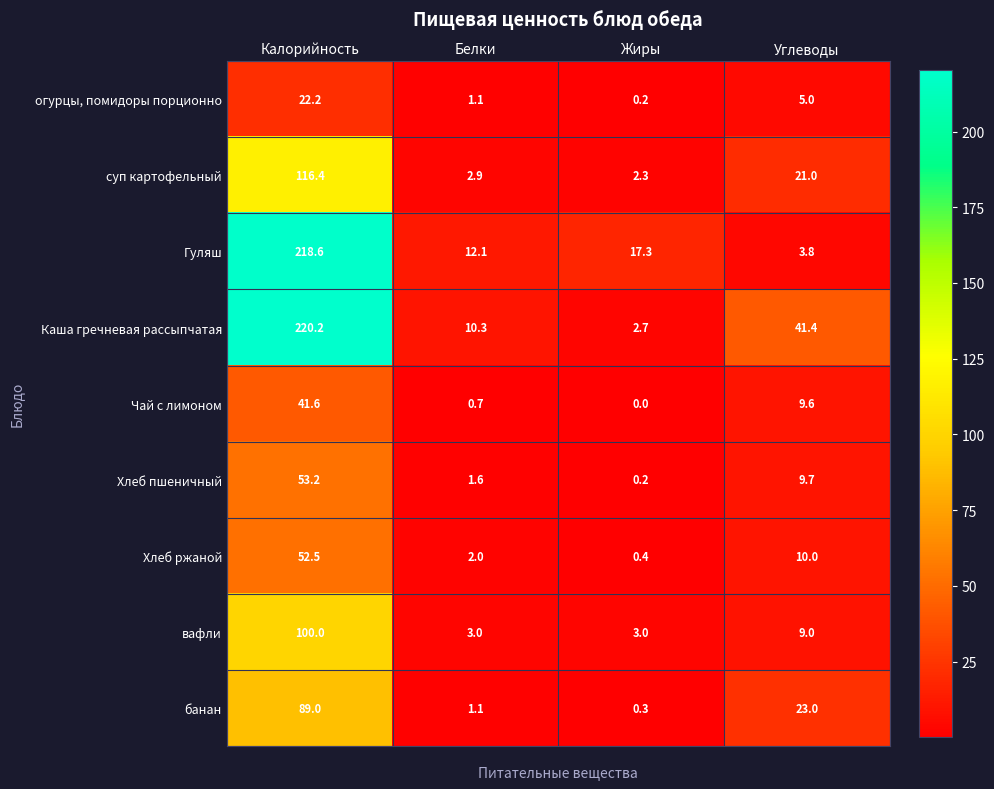

Where does the Хлеб ржаной series first go above 10?

Калорийность